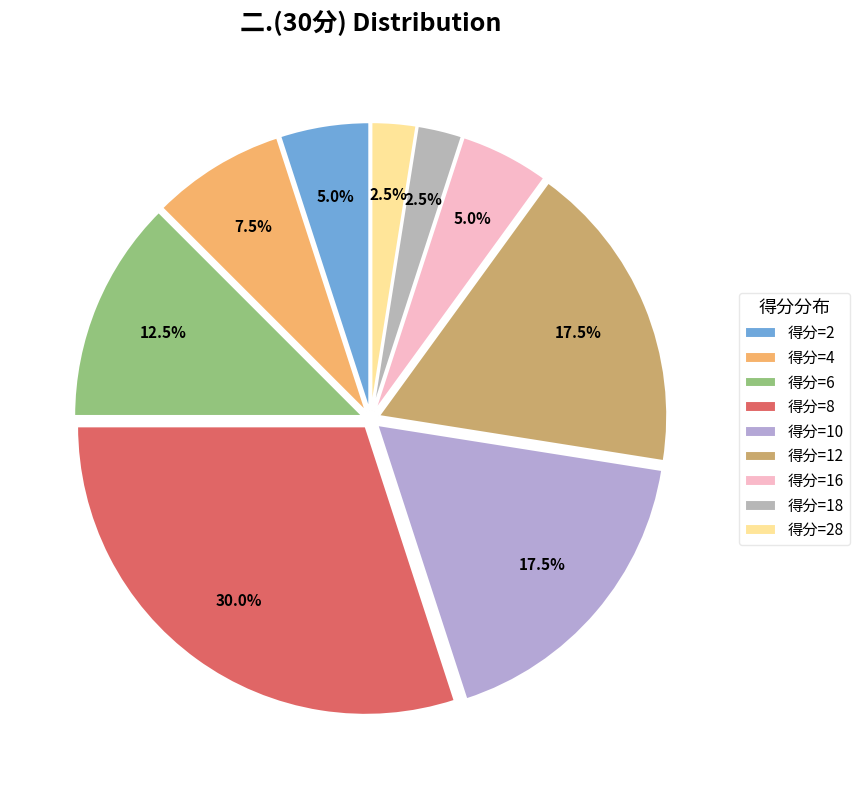

To the nearest percent, what is the average slice percentage?

11%